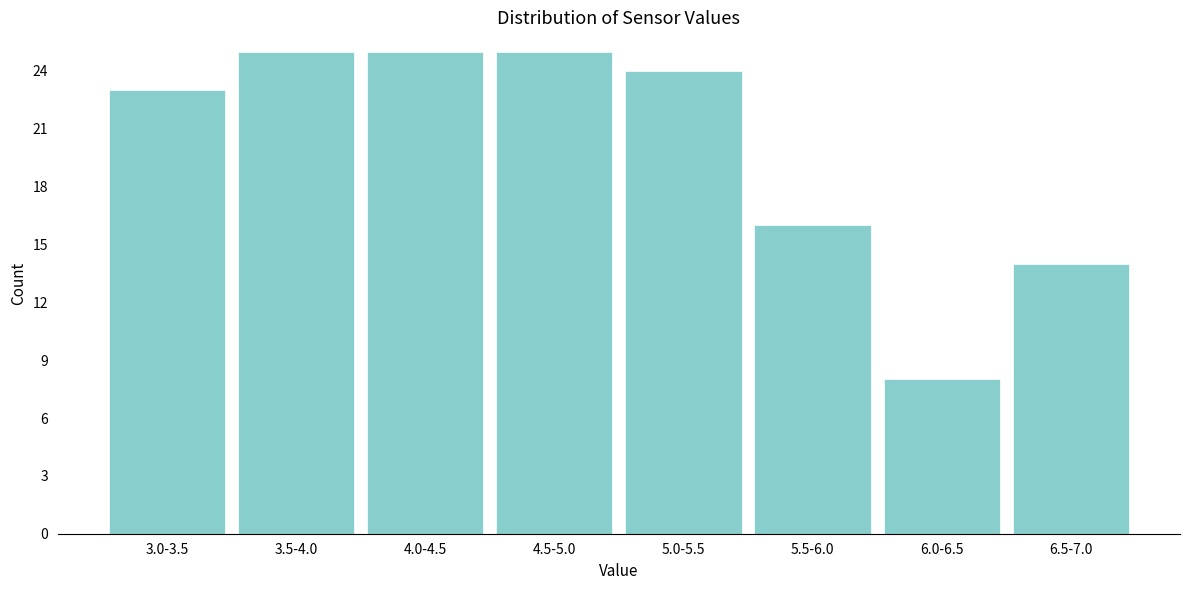

Reading left to right, transcribe all the data shown in this chart.

3.0-3.5=23	3.5-4.0=25	4.0-4.5=25	4.5-5.0=25	5.0-5.5=24	5.5-6.0=16	6.0-6.5=8	6.5-7.0=14